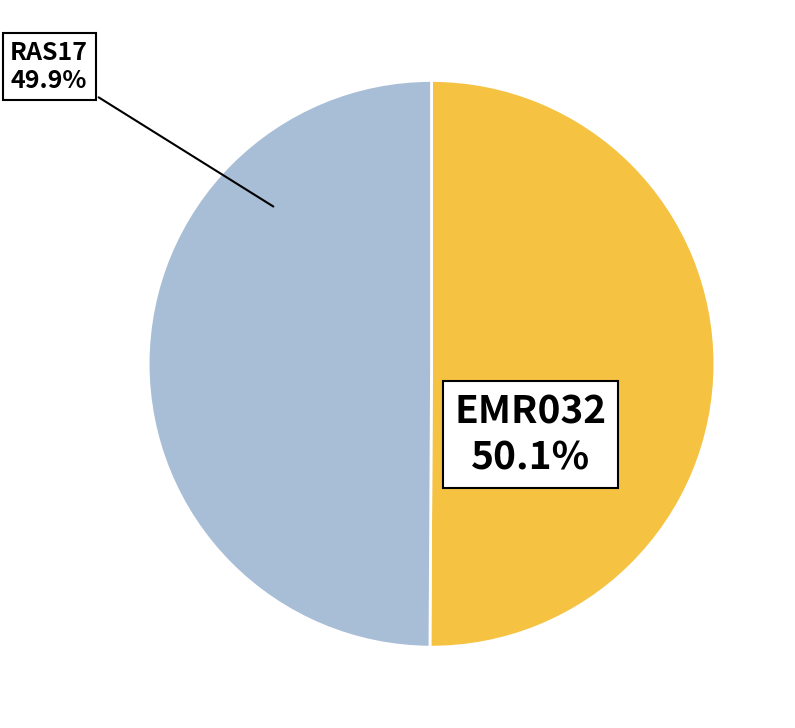

Count the number of slices in the pie.

2